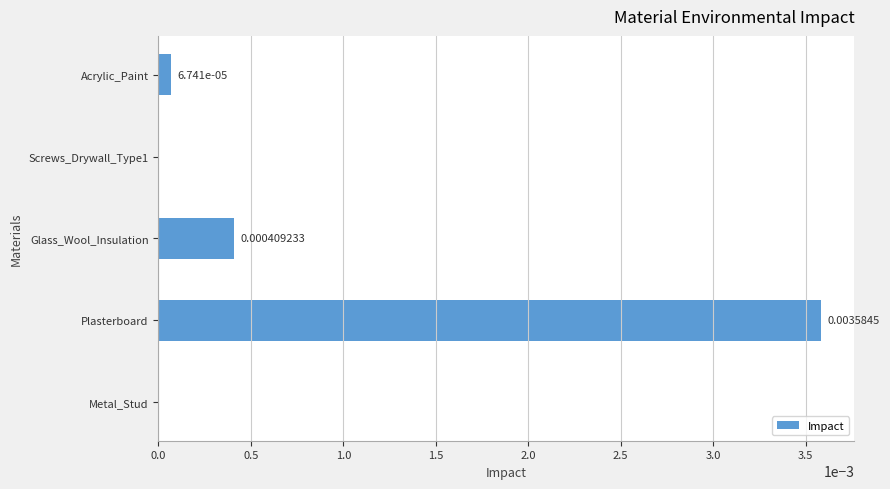

How many data points does each series have?

5